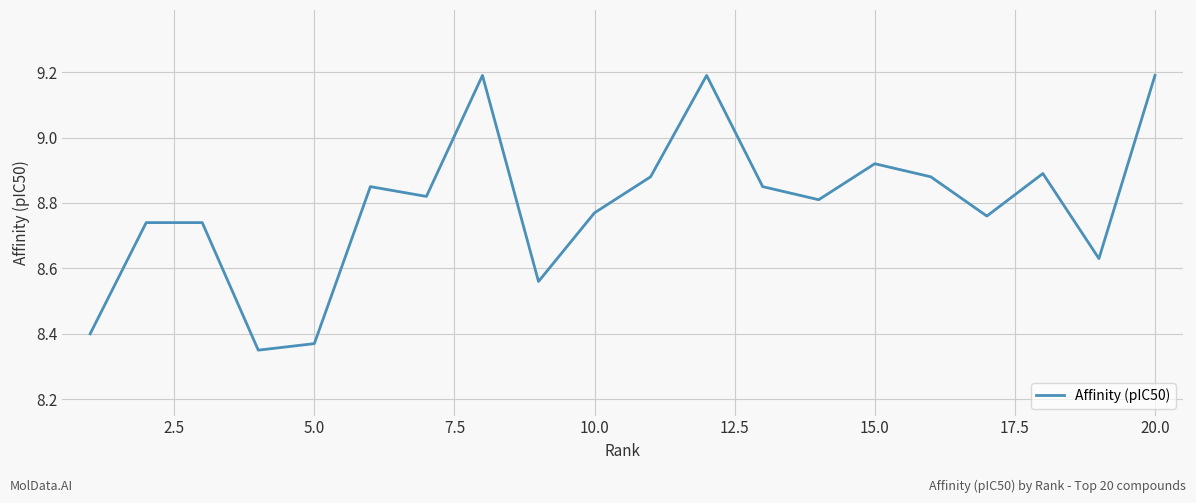

What is the maximum value shown in the chart?

9.2